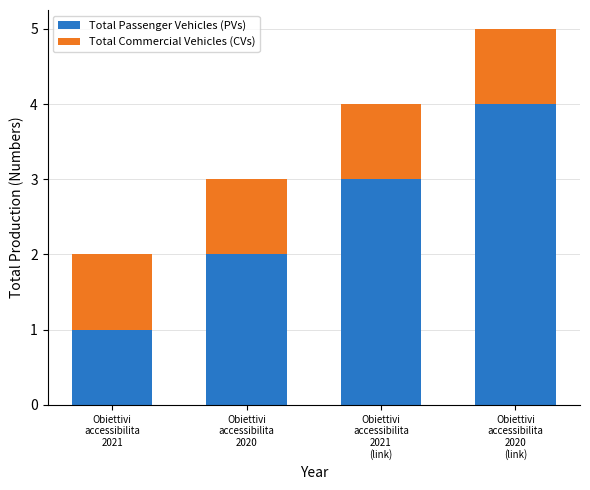

What is the difference between the maximum and minimum values in the Total Passenger Vehicles (PVs) series?

3